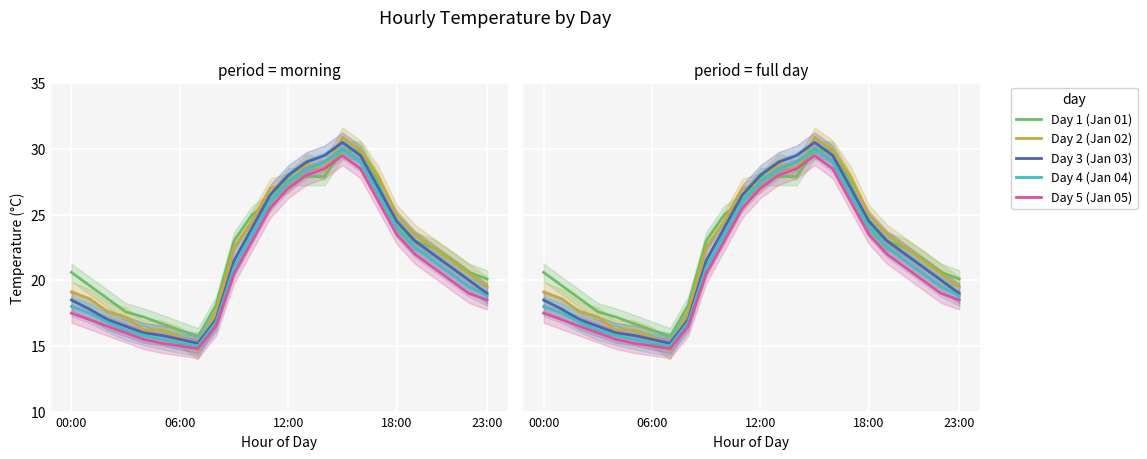

At 18:00, list the series in order from smallest to largest.

Day 5 (Jan 05), Day 1 (Jan 01), Day 4 (Jan 04), Day 3 (Jan 03), Day 2 (Jan 02)